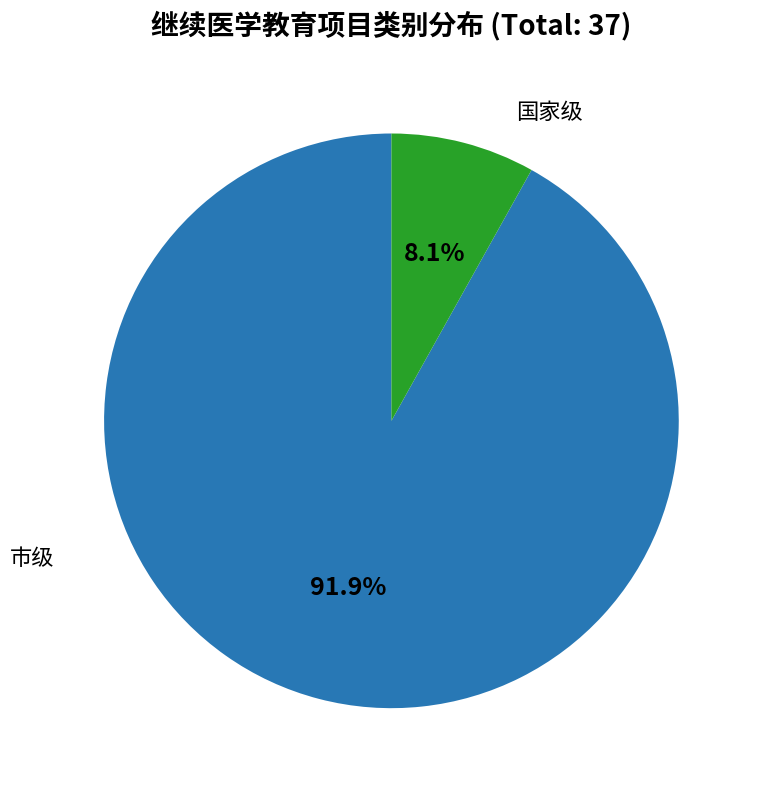

How many slices are in this pie chart?

2